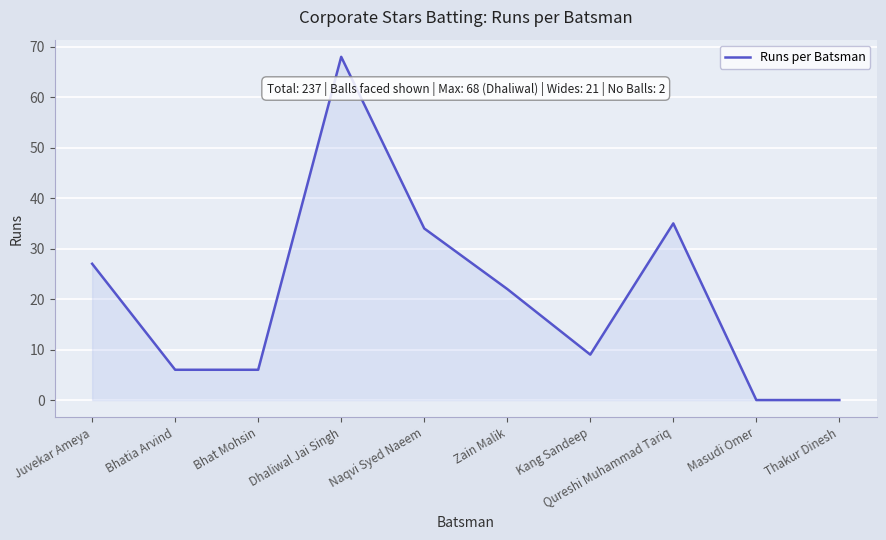

True or false: the data has more than 0 interior local peaks.

True